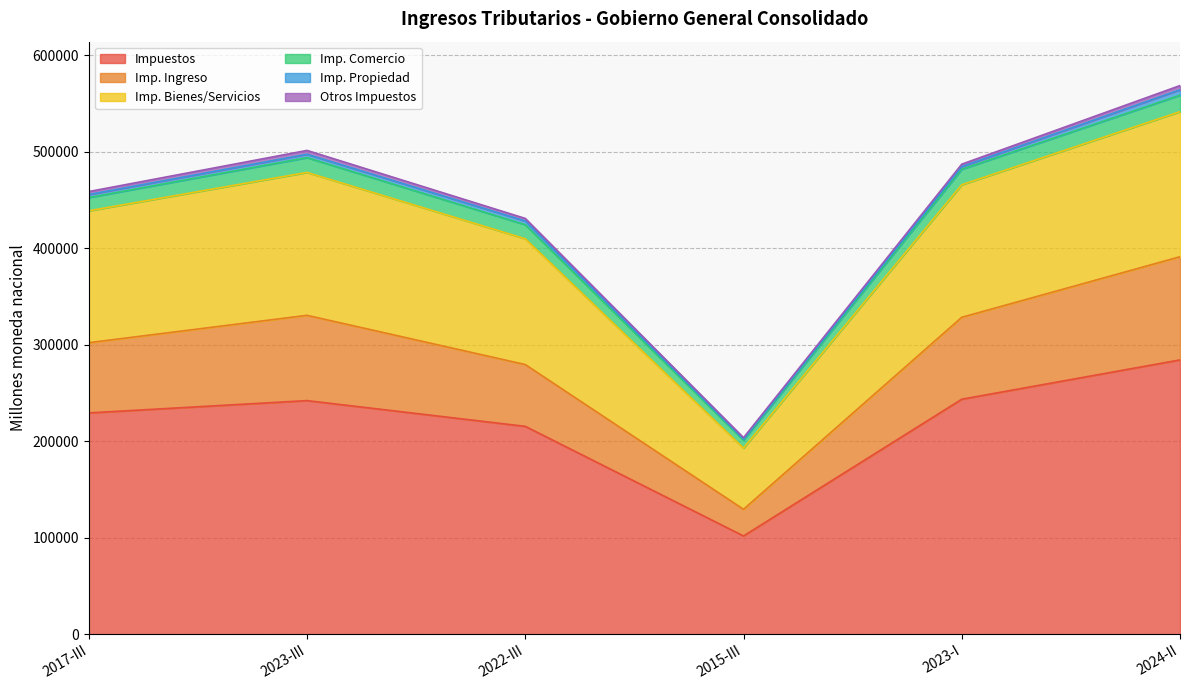

What is the label of the 2nd point from the left?

2023-III